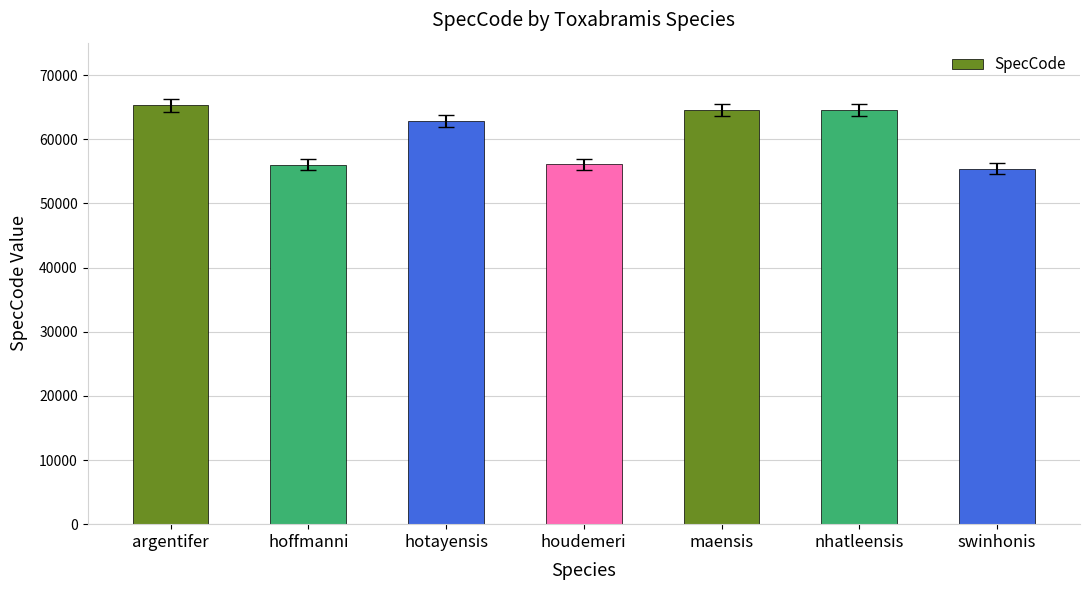

What is the label of the 3rd bar from the left?

hotayensis